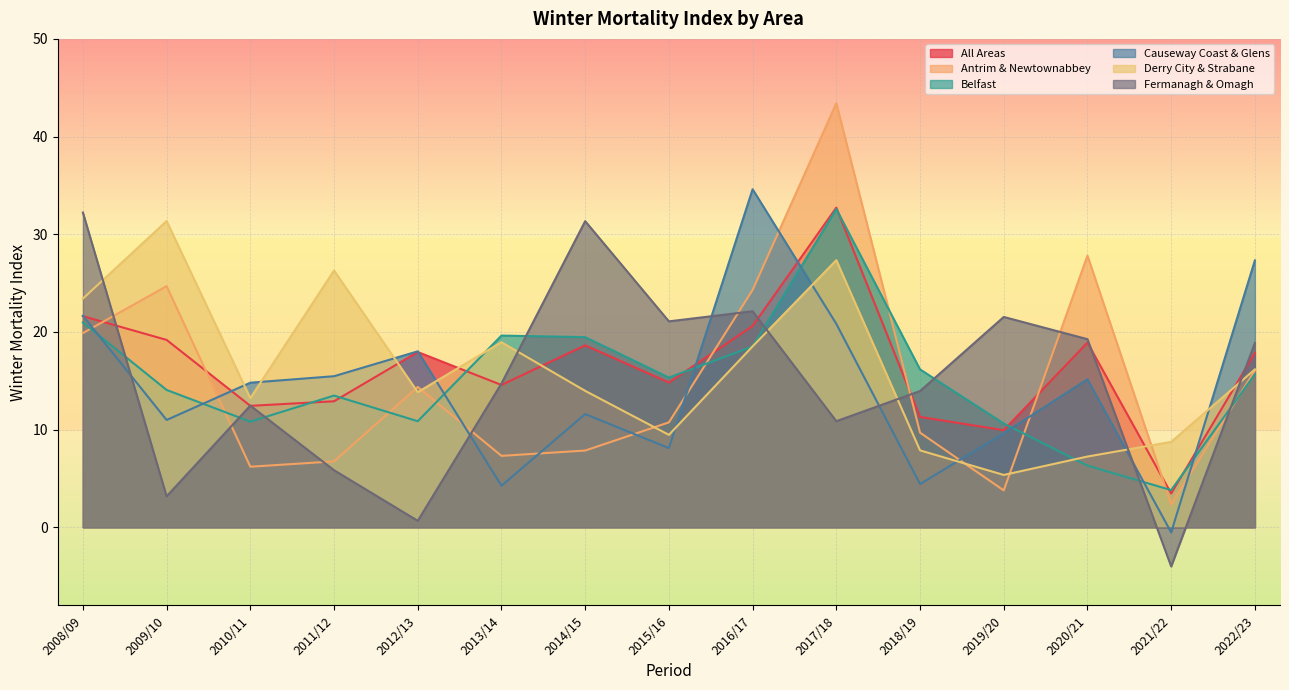

List the labels in order of Causeway Coast & Glens value, largest first.

2016/17, 2022/23, 2008/09, 2017/18, 2012/13, 2011/12, 2020/21, 2010/11, 2014/15, 2009/10, 2019/20, 2015/16, 2018/19, 2013/14, 2021/22